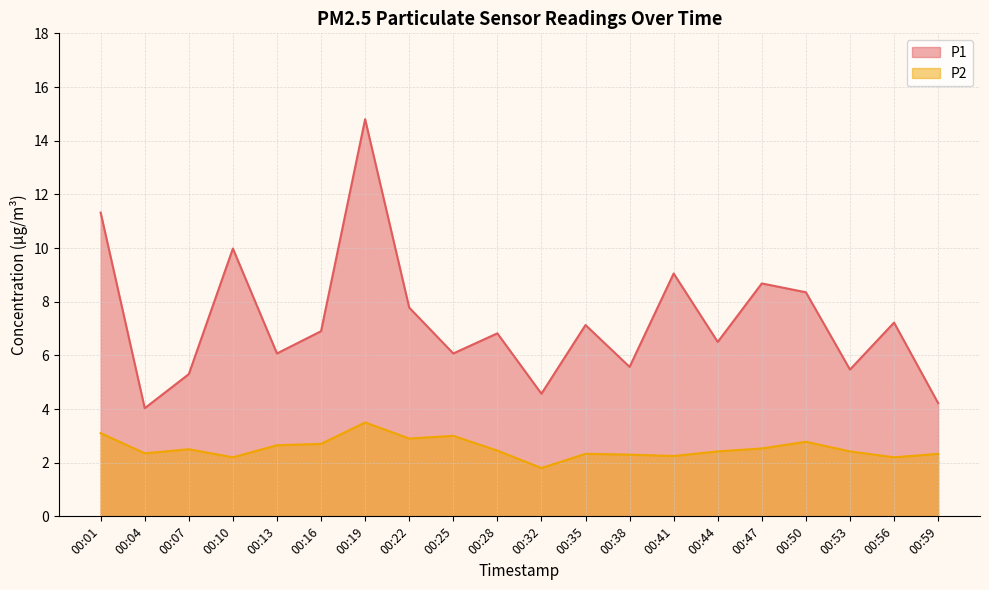

At which label is P1 closest to 9?

00:41